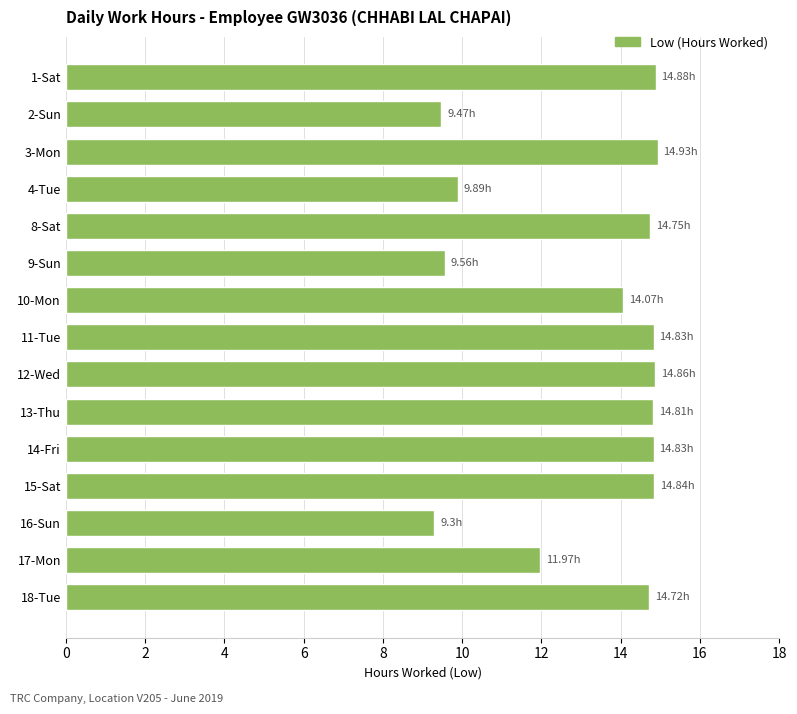

What is the difference between the maximum and minimum values?

5.6